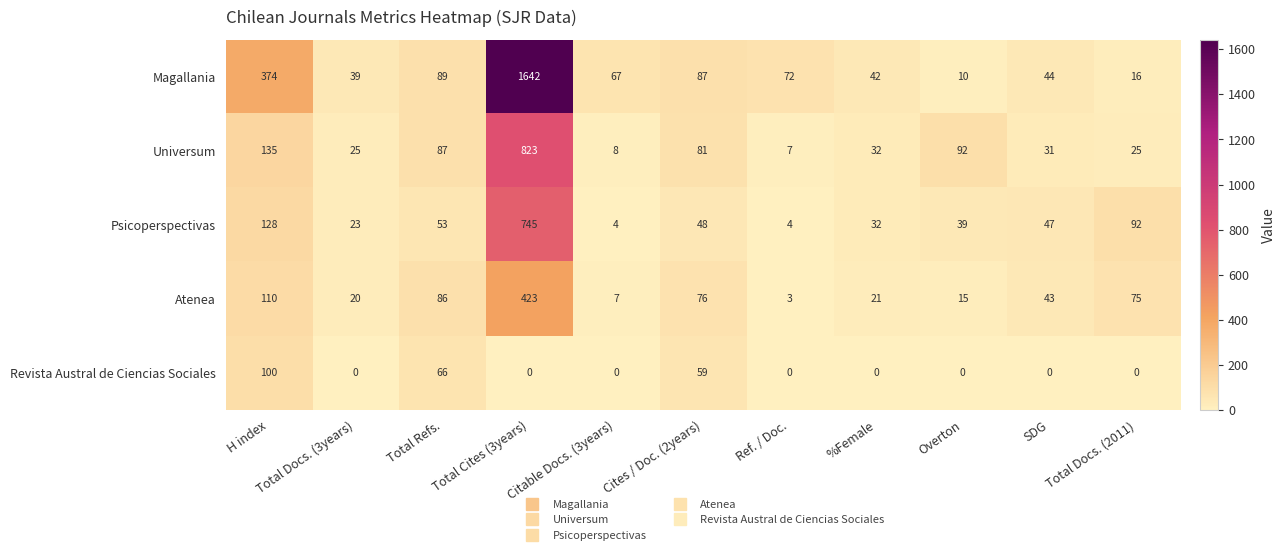

Which series has the widest spread of values?

Magallania